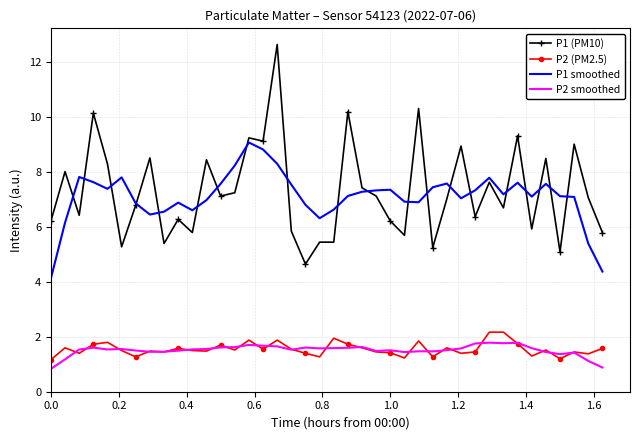

What is the maximum value shown in the chart?

12.7